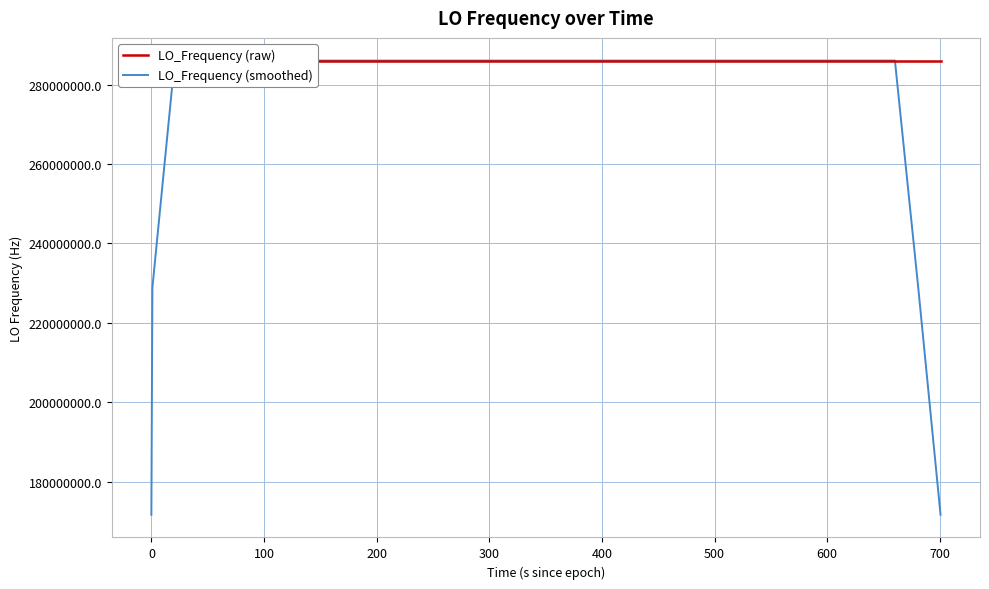

How many values in the LO_Frequency (raw) series are below 286046998?

11